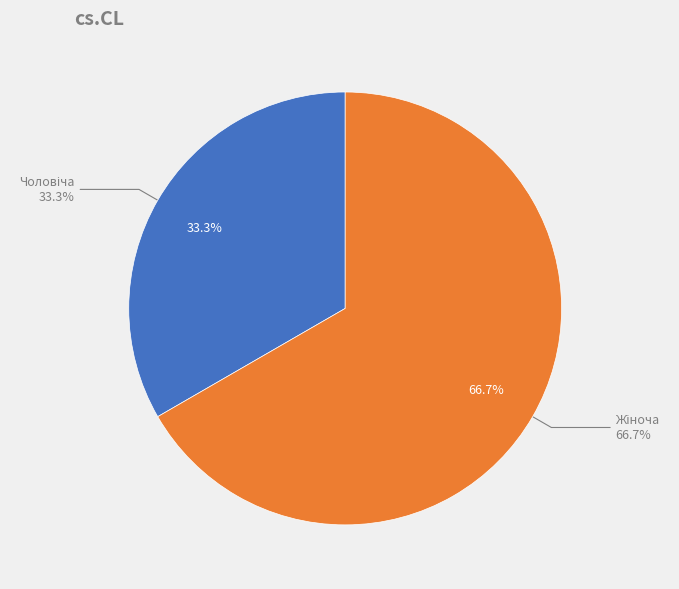

What is the change in value from Чоловіча to Жіноча?

+1